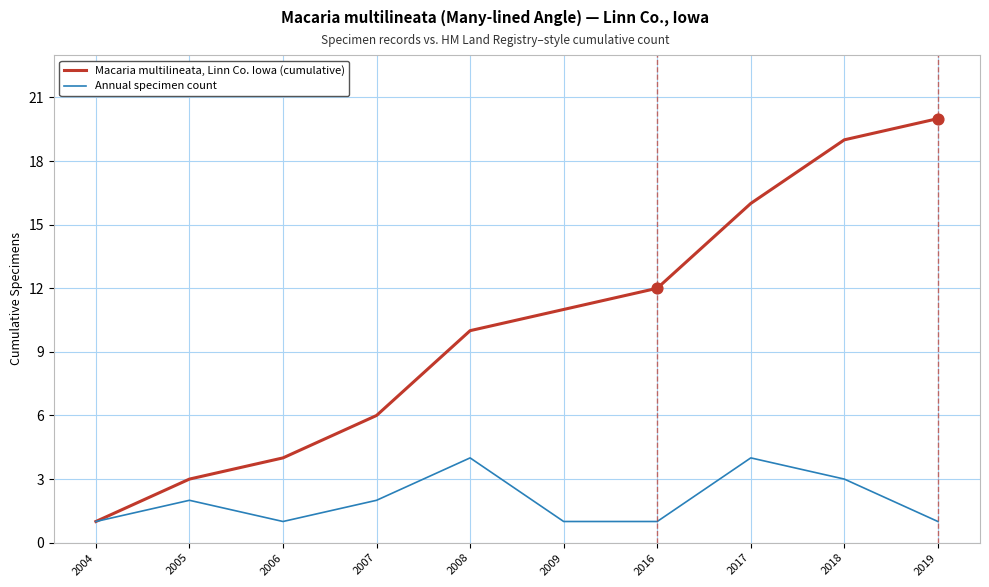

Which series has the largest total across all categories?

Macaria multilineata, Linn Co. Iowa (cumulative)